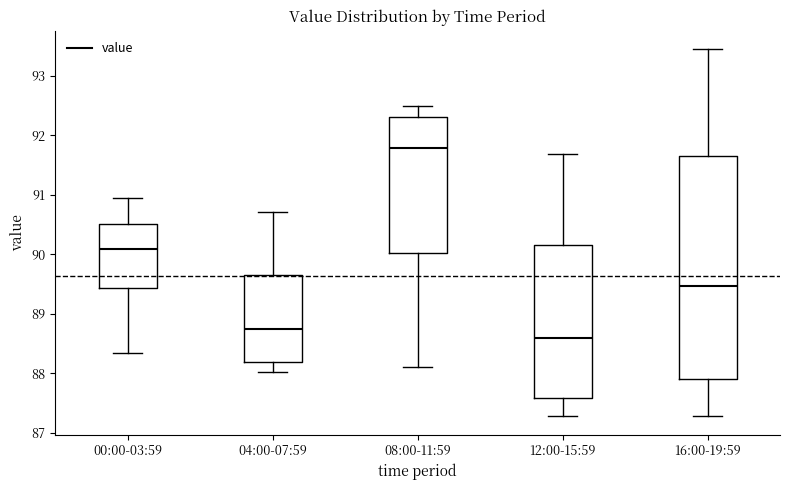

Which box's median line is the lowest?

12:00-15:59